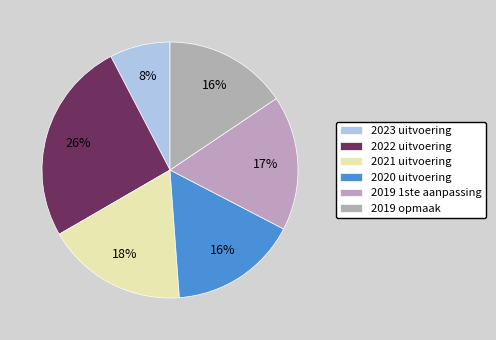

How many segments does this pie chart have?

6